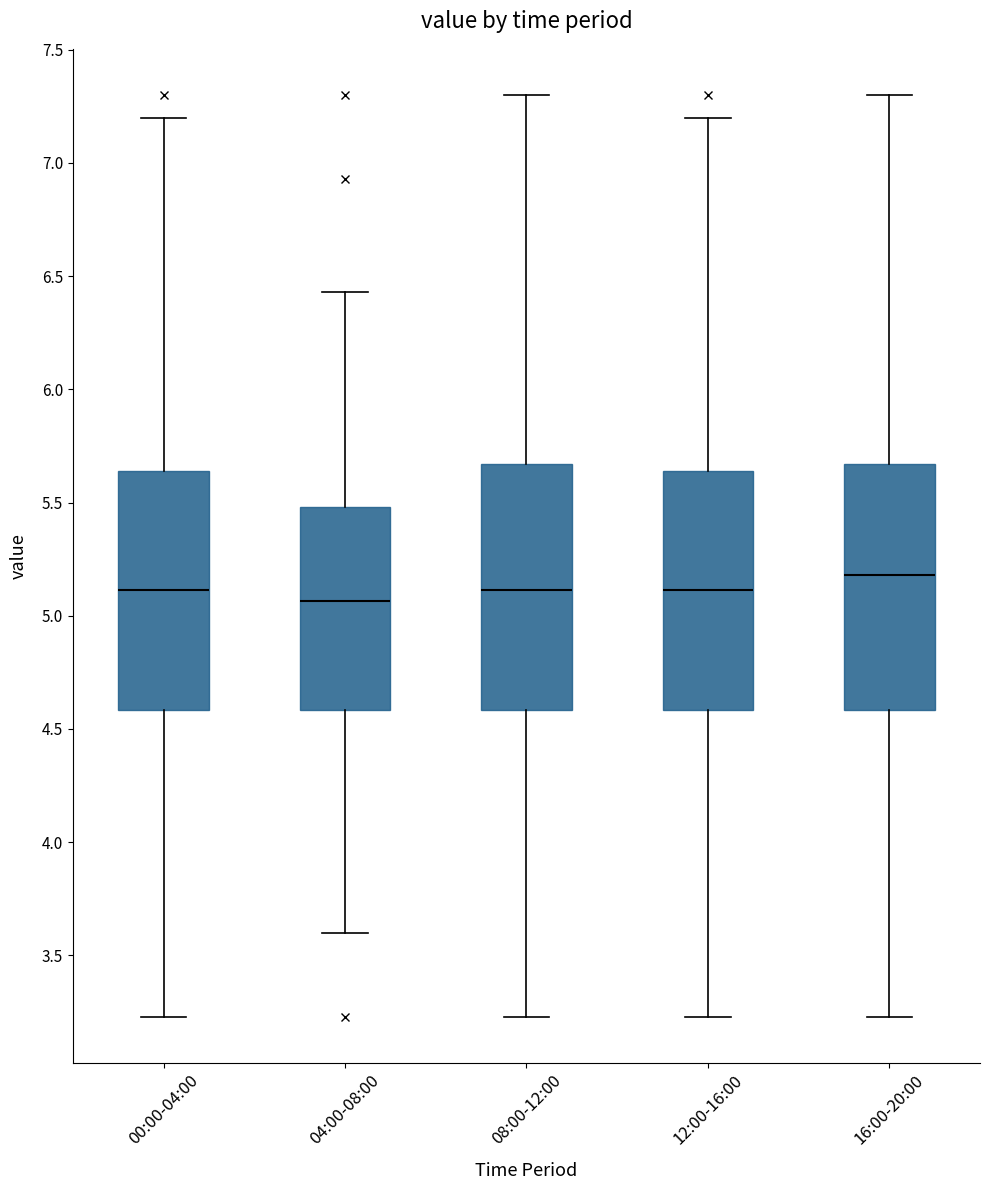

Which box's median line is the lowest?

04:00-08:00